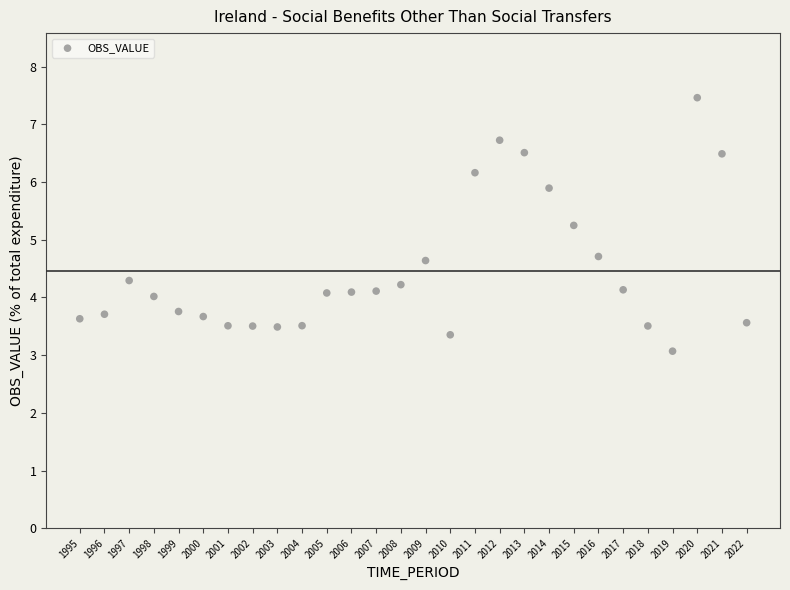

What is the range of Y values (max minus min)?

4.4